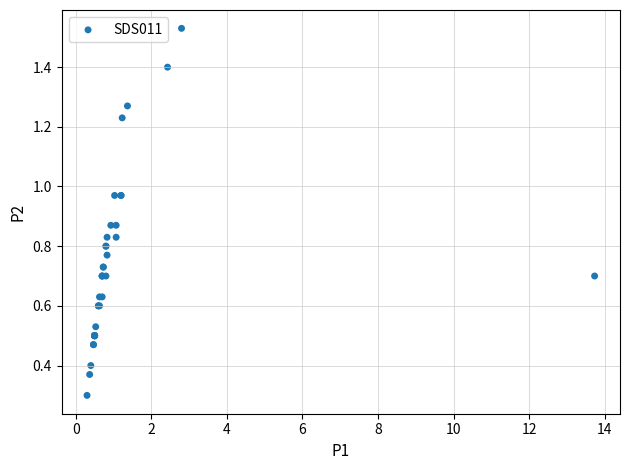

What Y value in the scatter plot is closest to 0?

0.3